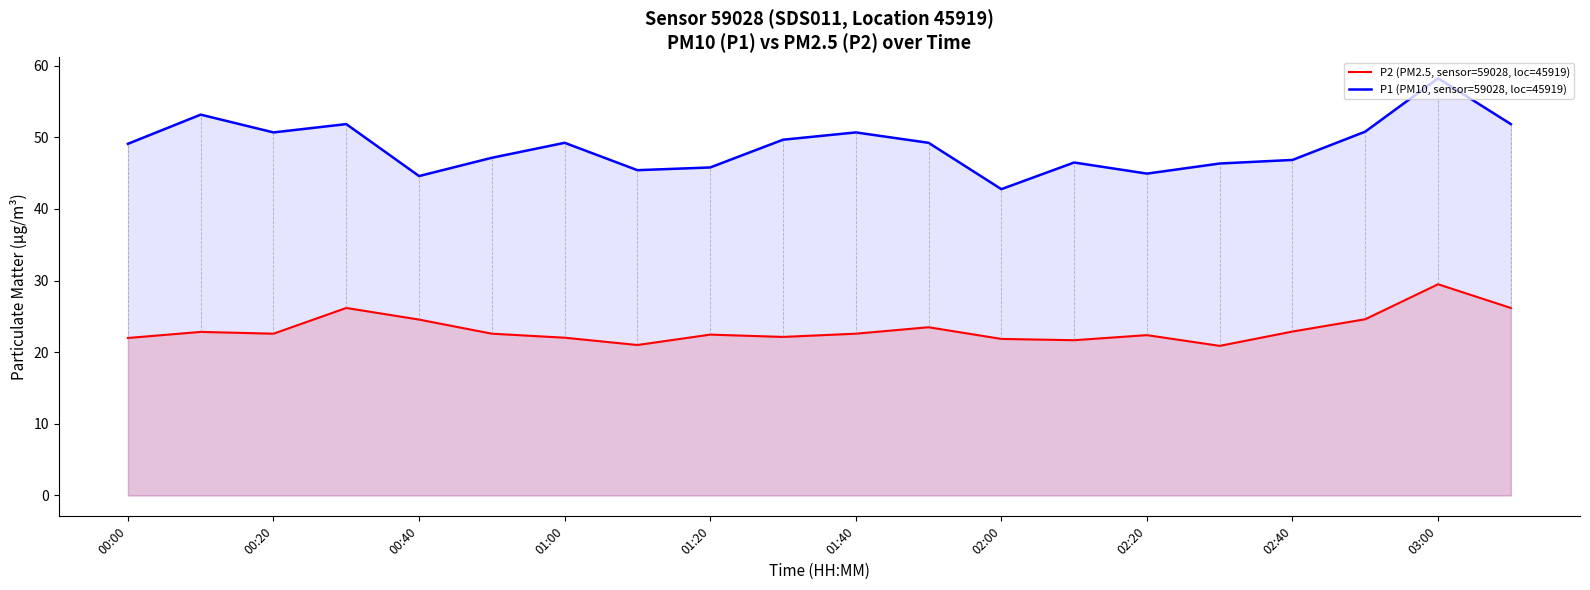

Rank the series by their average value, from lowest to highest.

P2 (PM2.5, sensor=59028, loc=45919), P1 (PM10, sensor=59028, loc=45919)